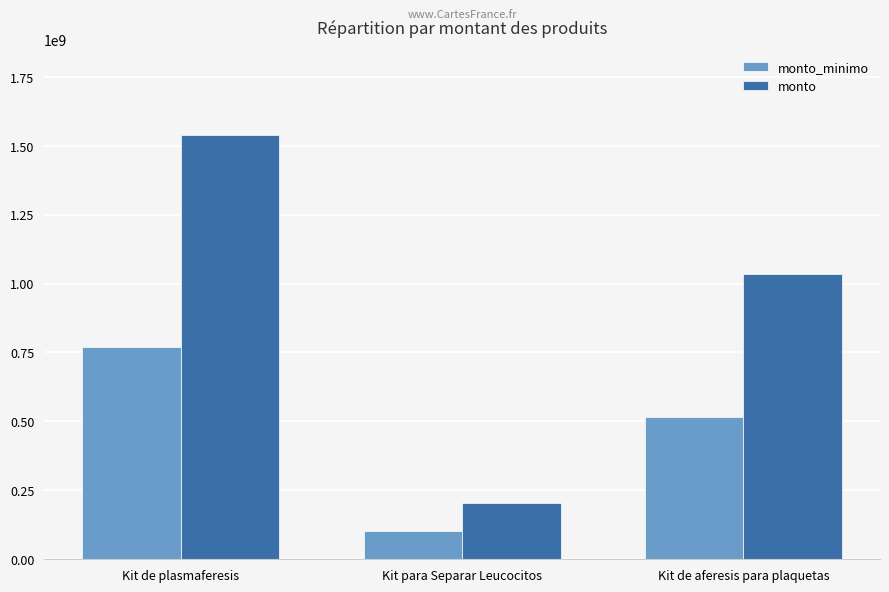

The monto series shows 1033600000 at Kit de aferesis para plaquetas. True or false?

True